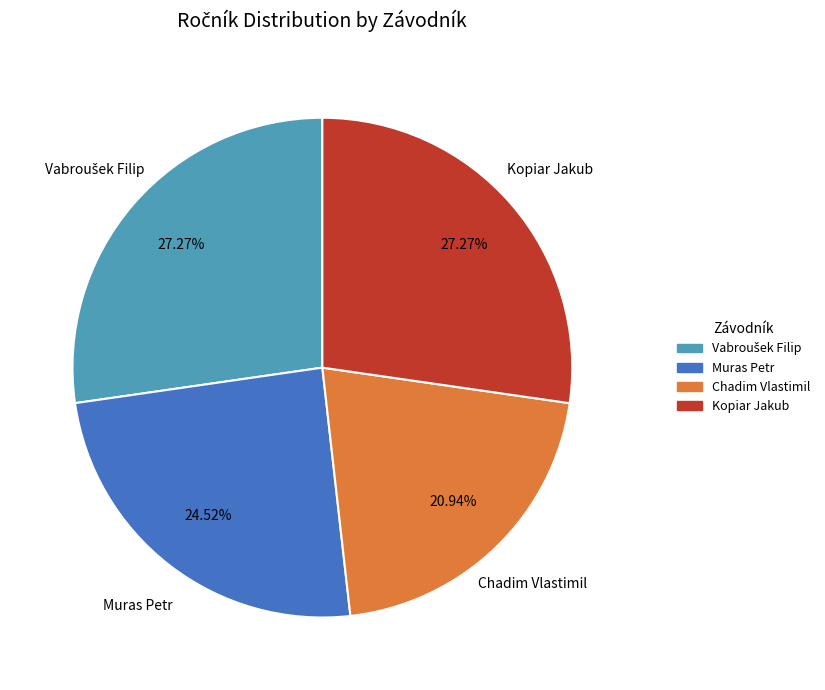

How many segments does this pie chart have?

4